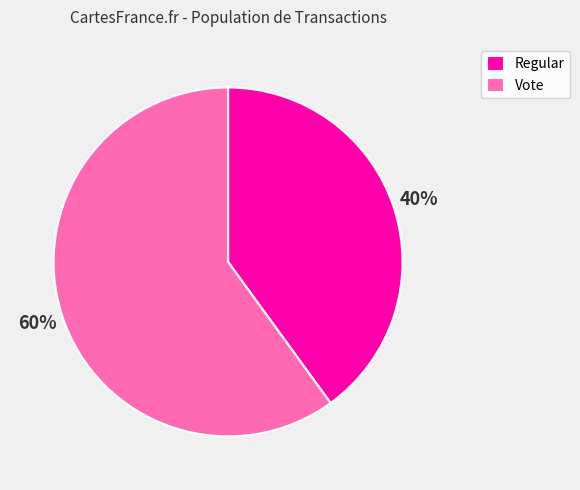

To the nearest percent, what is the difference between the Vote and Regular slice percentages?

20%